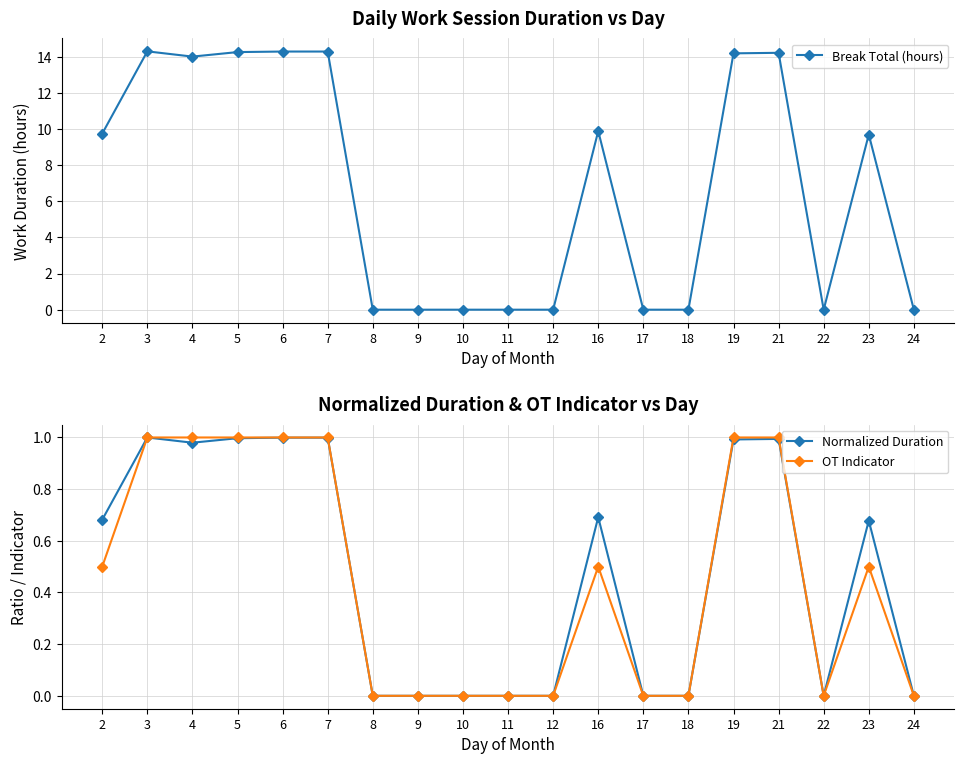

The value of OT Indicator at 23 is 0.2. True or false?

False